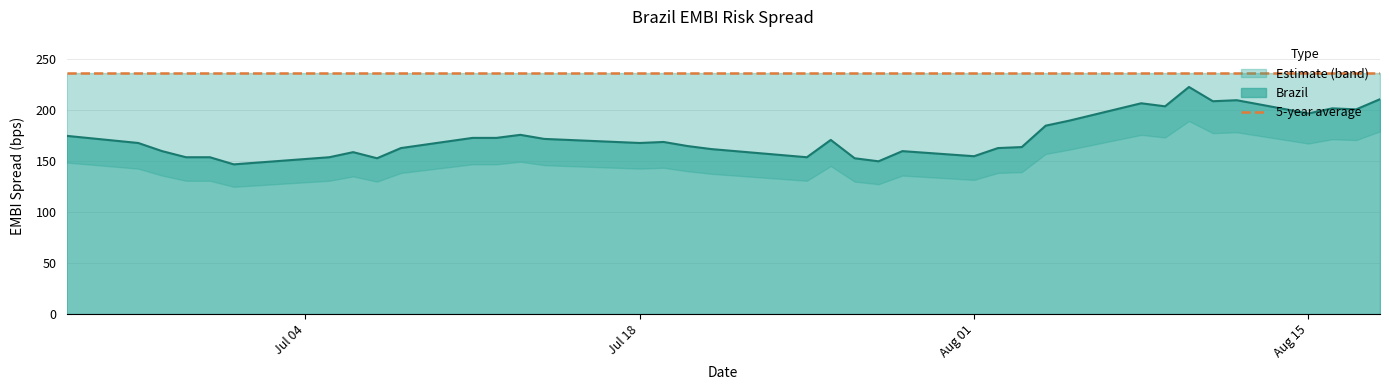

What is the difference between the values at 2011-07-21 and 2011-07-14?

10